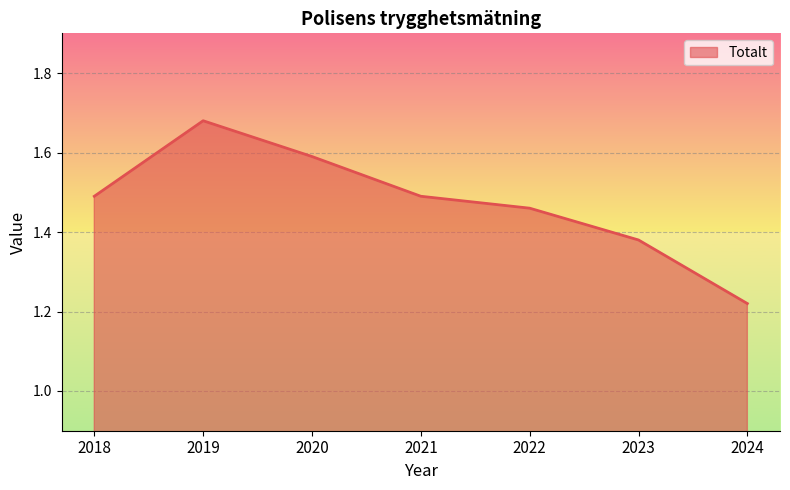

What is the sum of the values at 2021 and 2022?

3.0